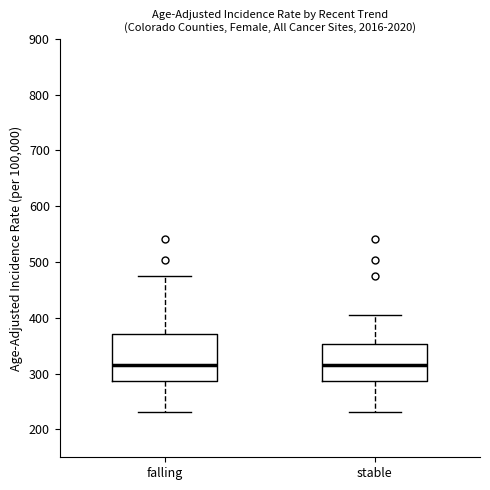

Reading left to right, transcribe this box plot: for each box, give where its median line is, the range the box spans, and where its two whiskers end, as read against the y-axis. The values are not printed on the chart, so give them approximately, as read against the axis.

falling: median 310, box 290 to 370, whiskers 230 to 470
stable: median 310, box 290 to 350, whiskers 230 to 410